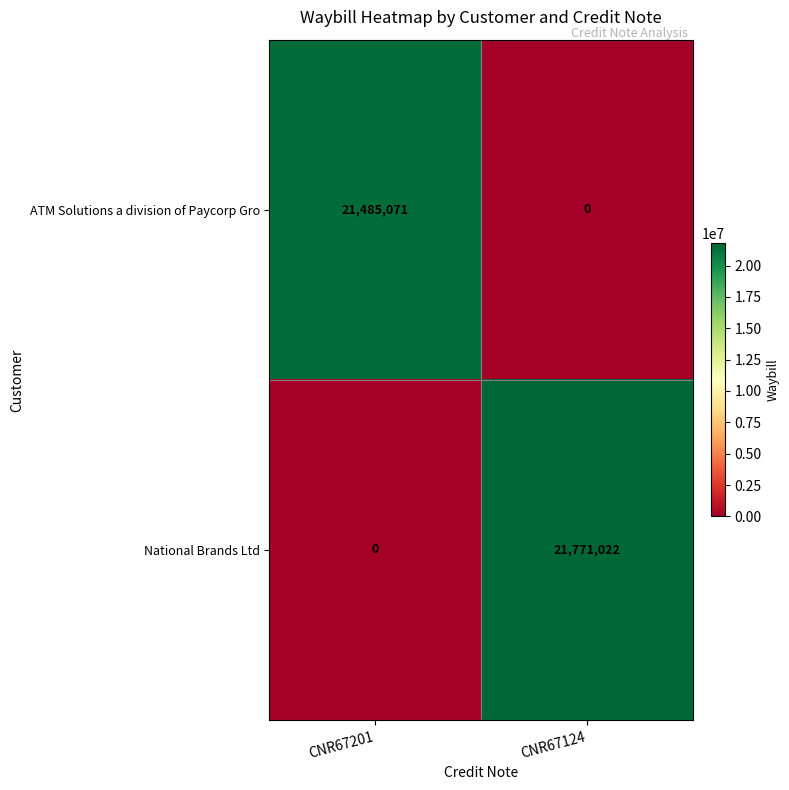

Reading left to right, transcribe all the data shown in this chart.

ATM Solutions a division of Paycorp Gro: 21485071	0
National Brands Ltd: 0	21771022